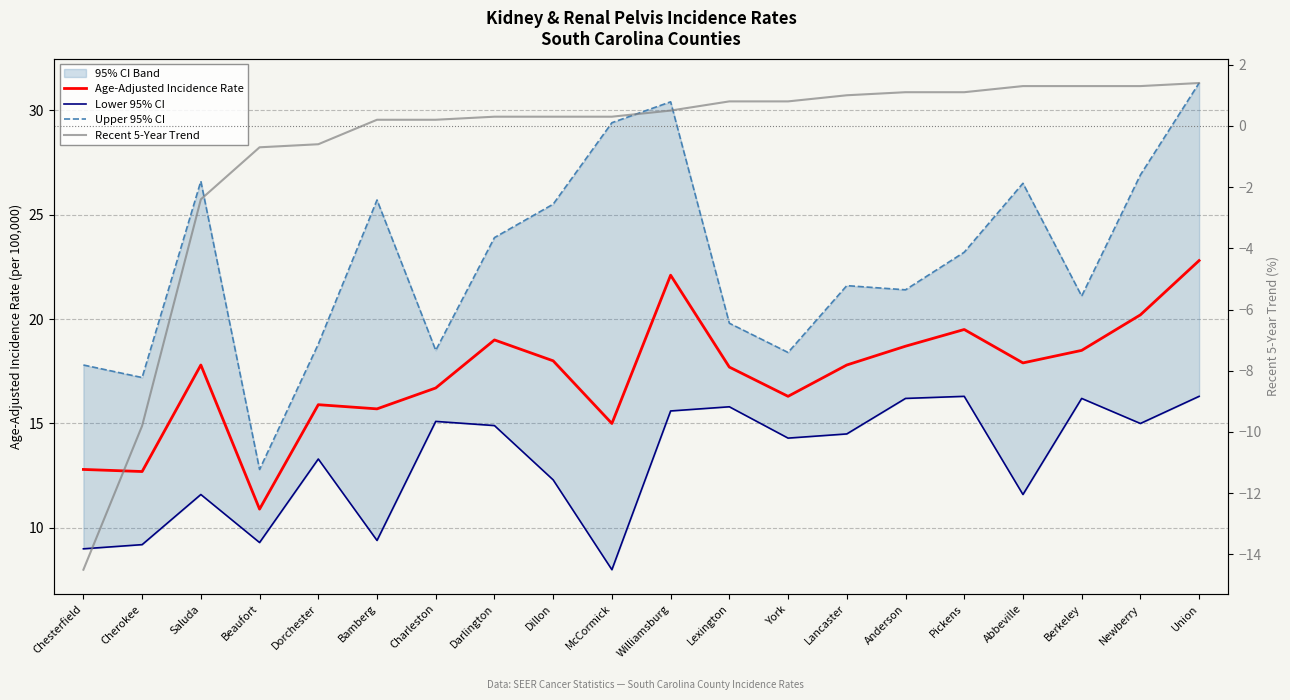

List the series in order of their overall mean, lowest first.

Recent 5-Year Trend, Lower 95% CI, Age-Adjusted Incidence Rate, Upper 95% CI